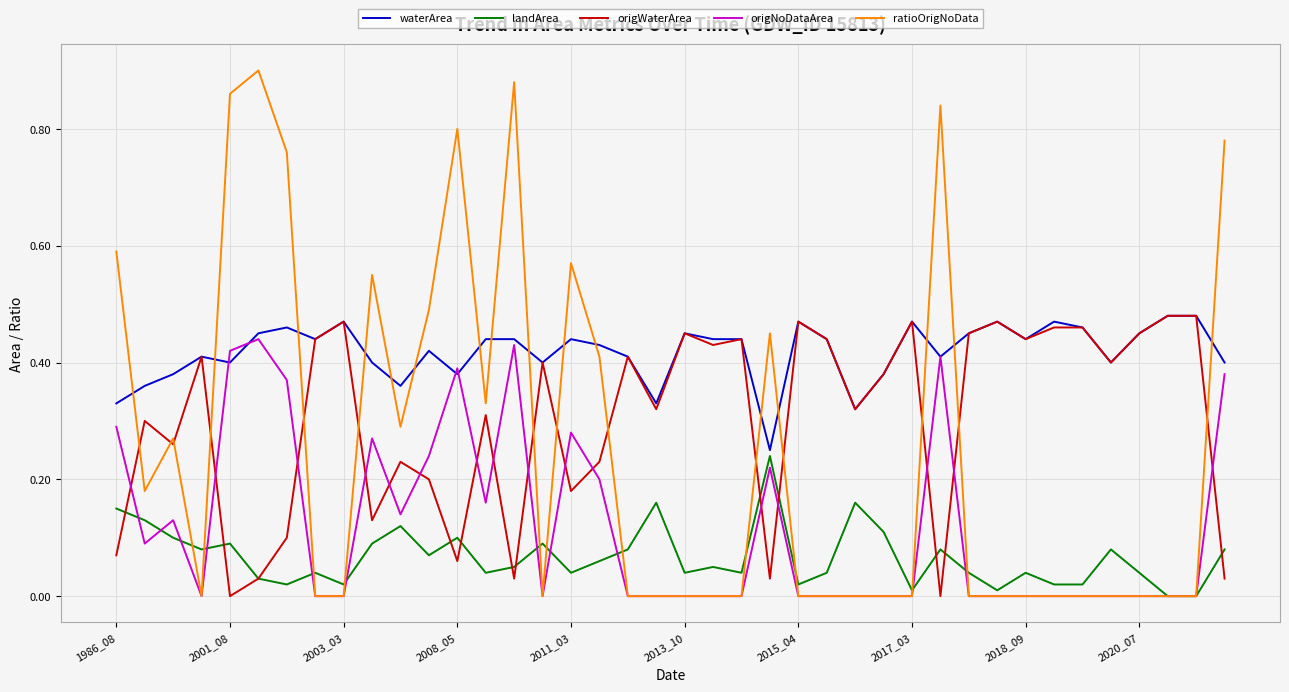

Which series has the widest spread of values?

ratioOrigNoData